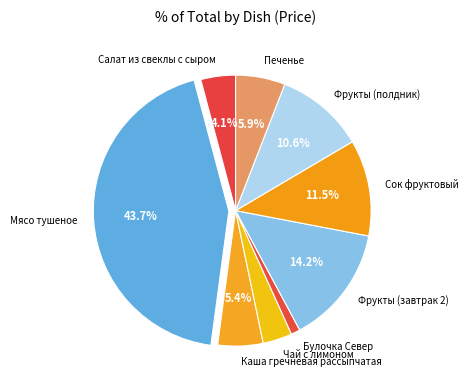

How many segments does this pie chart have?

9